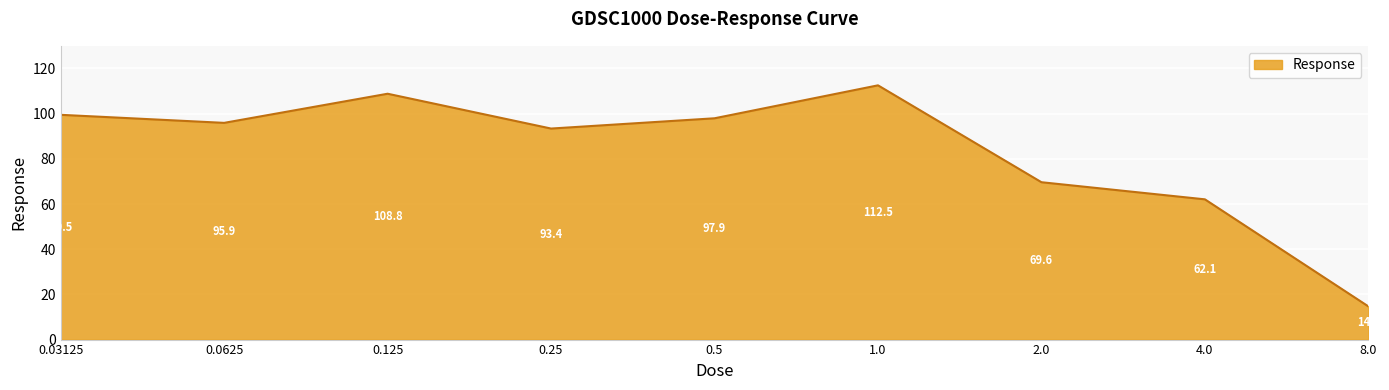

What is the difference between the maximum and minimum values?

97.8